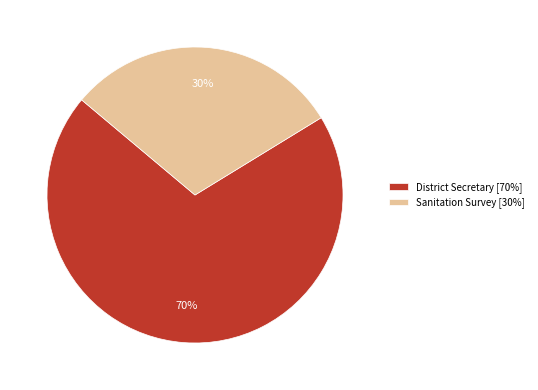

To the nearest percent, what is the average slice percentage?

50%